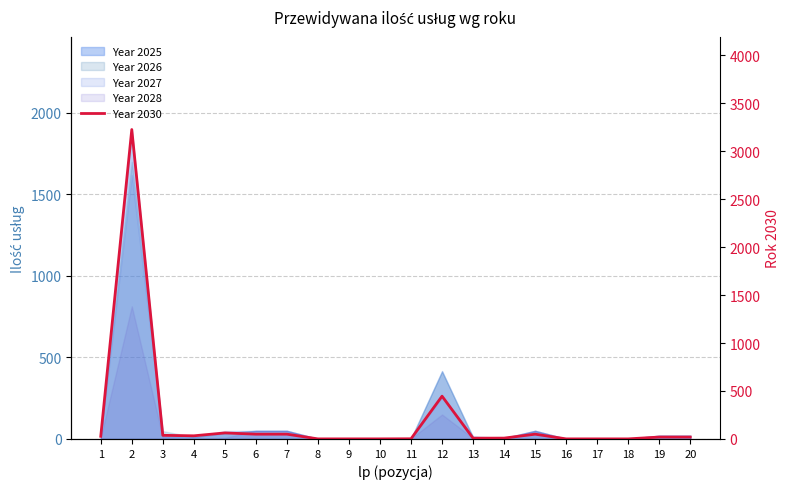

Count the number of values greater than 20.

9